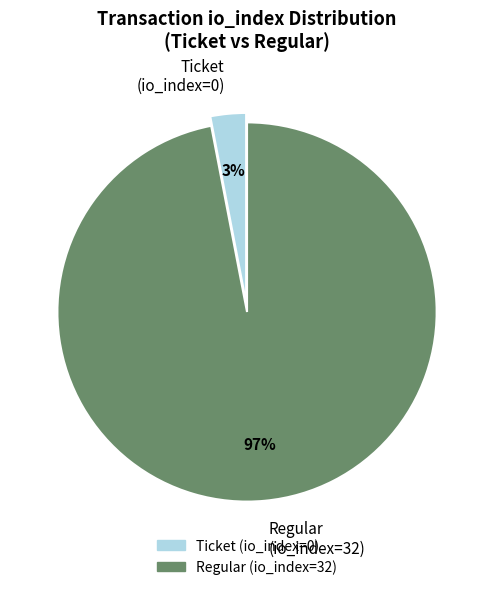

True or false: Ticket (io_index=0) accounts for 18% of the total.

False